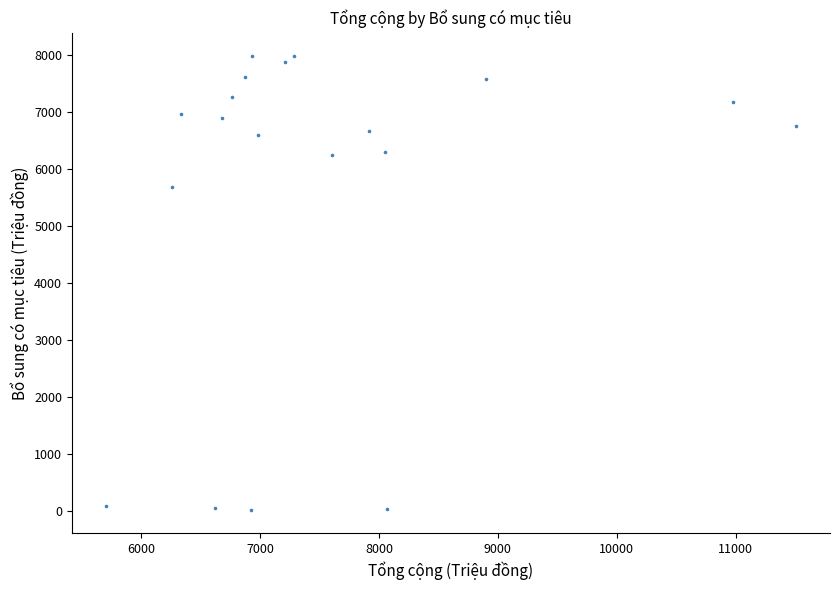

What is the range of X values (max minus min)?

5793